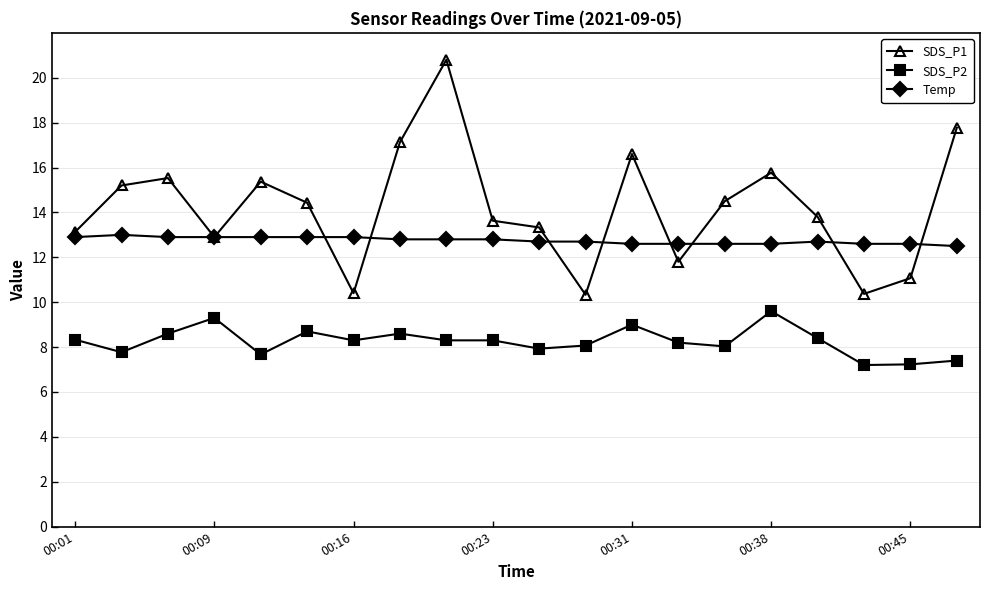

What is the highest value of the SDS_P2 series?

9.6